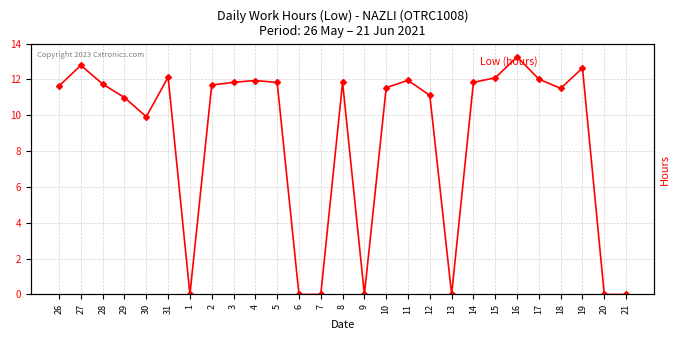

Reading right to left, extract all data points from this chart.

0.0	0.0	12.6	11.5	12.0	13.3	12.1	11.8	0.0	11.1	11.9	11.5	0.0	11.8	0.0	0.0	11.8	11.9	11.8	11.7	0.0	12.1	9.9	11.0	11.7	12.8	11.6